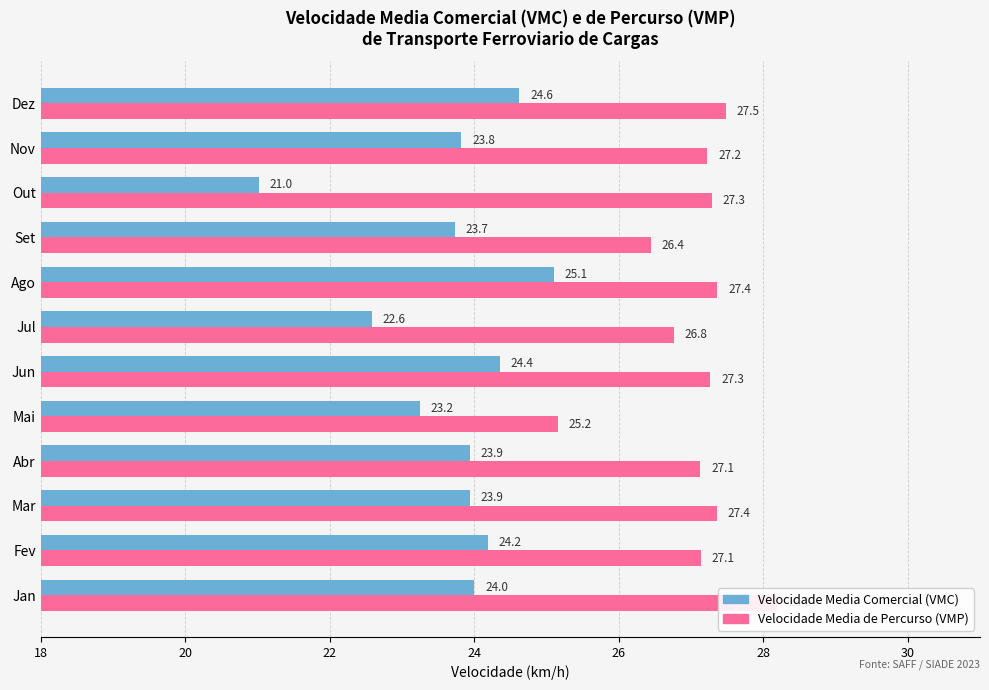

How many data points in Velocidade Media Comercial (VMC) are less than 23?

2